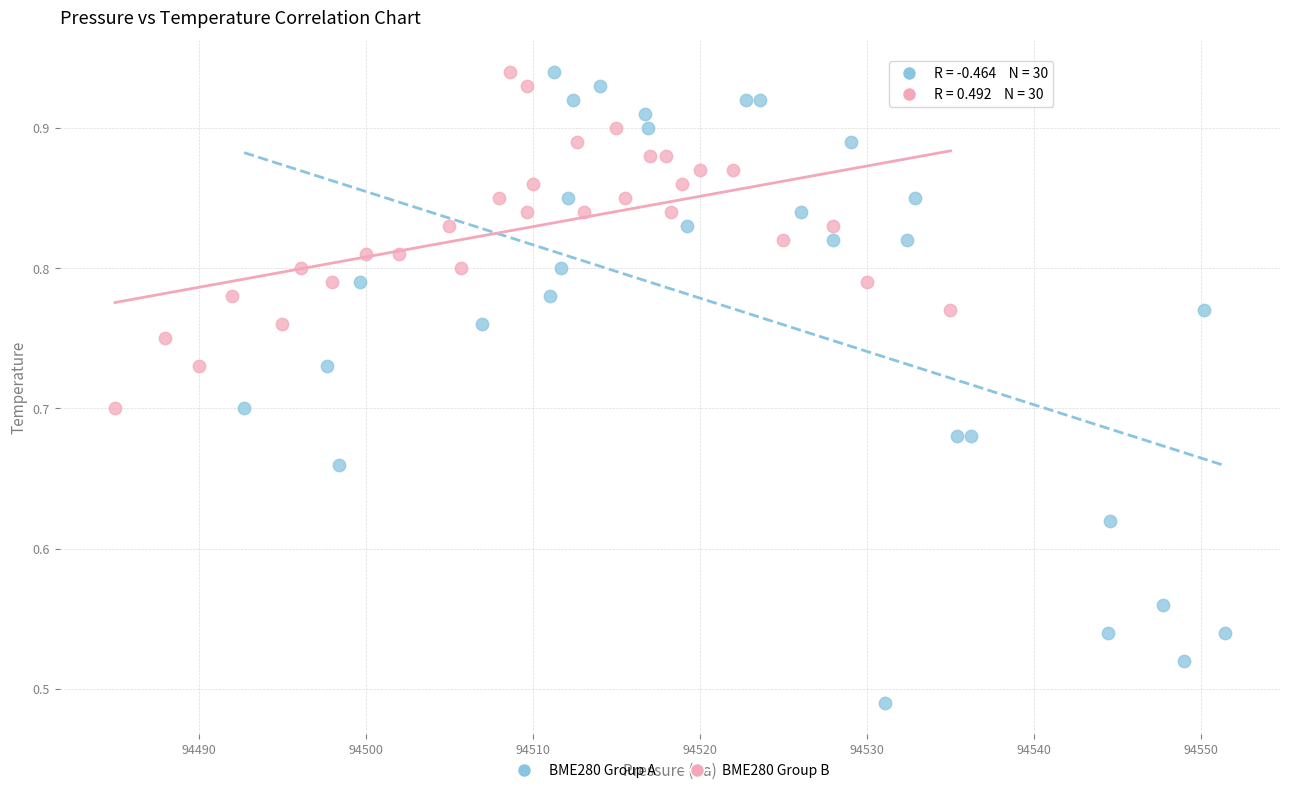

Which series reaches the minimum Y coordinate?

BME280 Group A